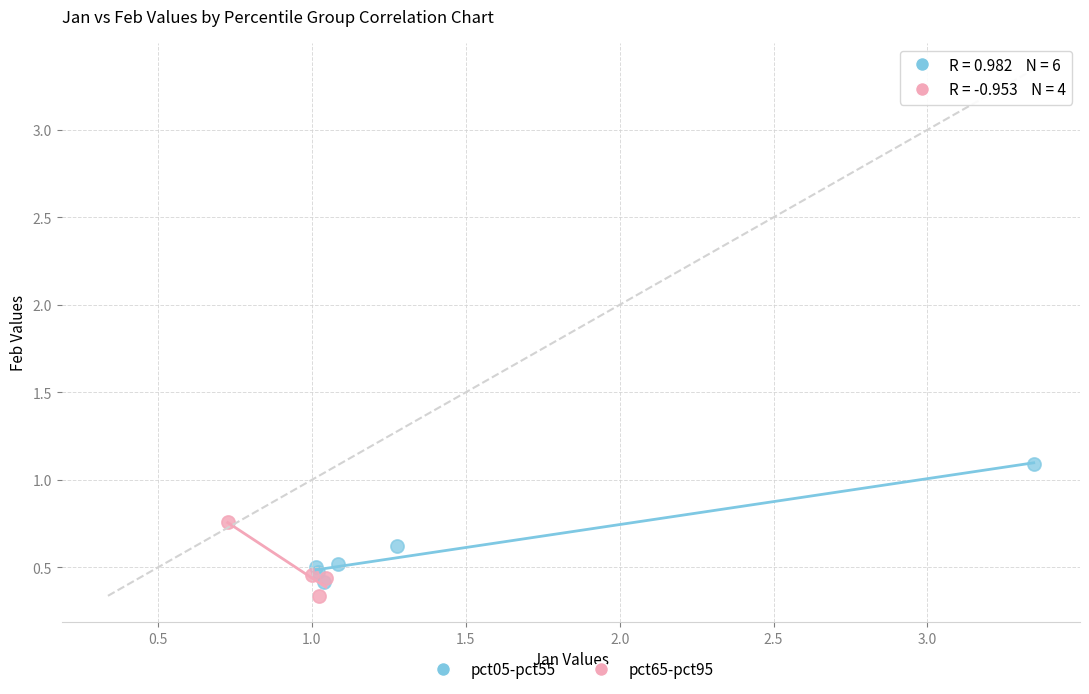

Which series has the widest spread of Y values?

pct05-pct55